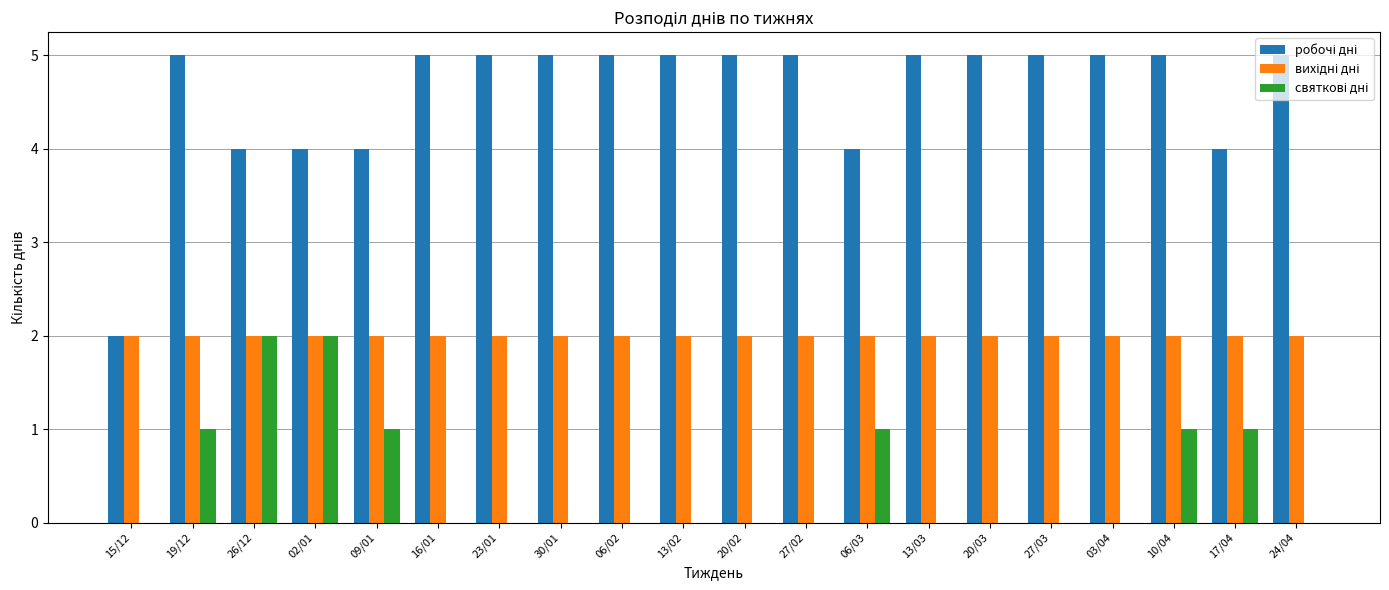

Is it true that робочі дні equals 7 at 13/02?

False